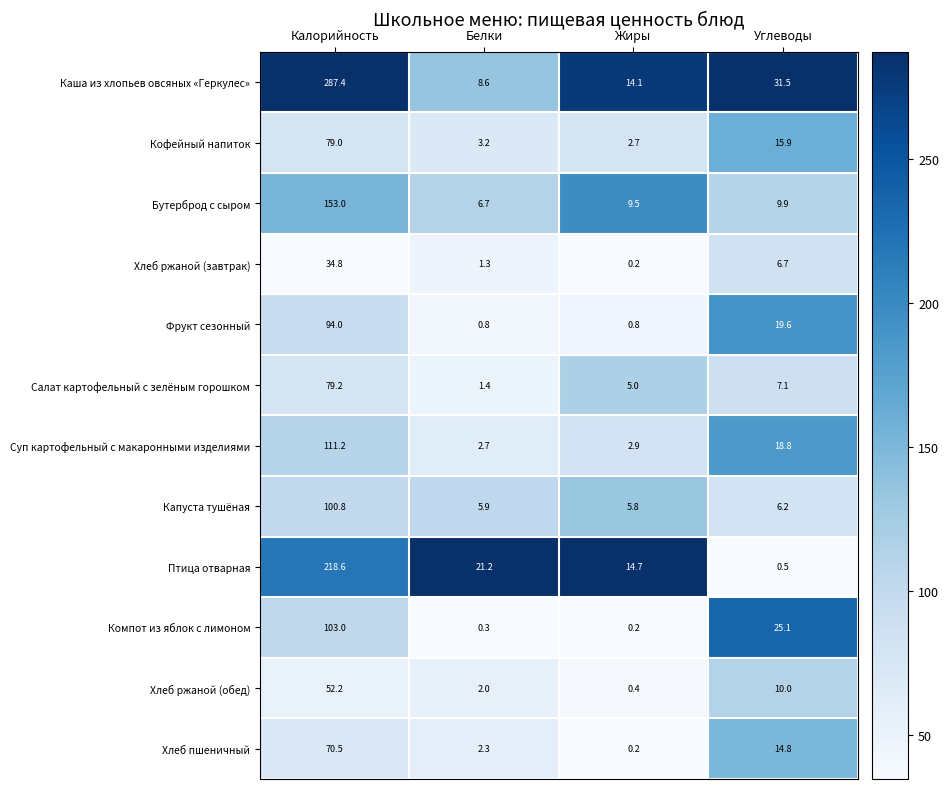

What is the spread (max minus min) of values at Жиры?

14.5